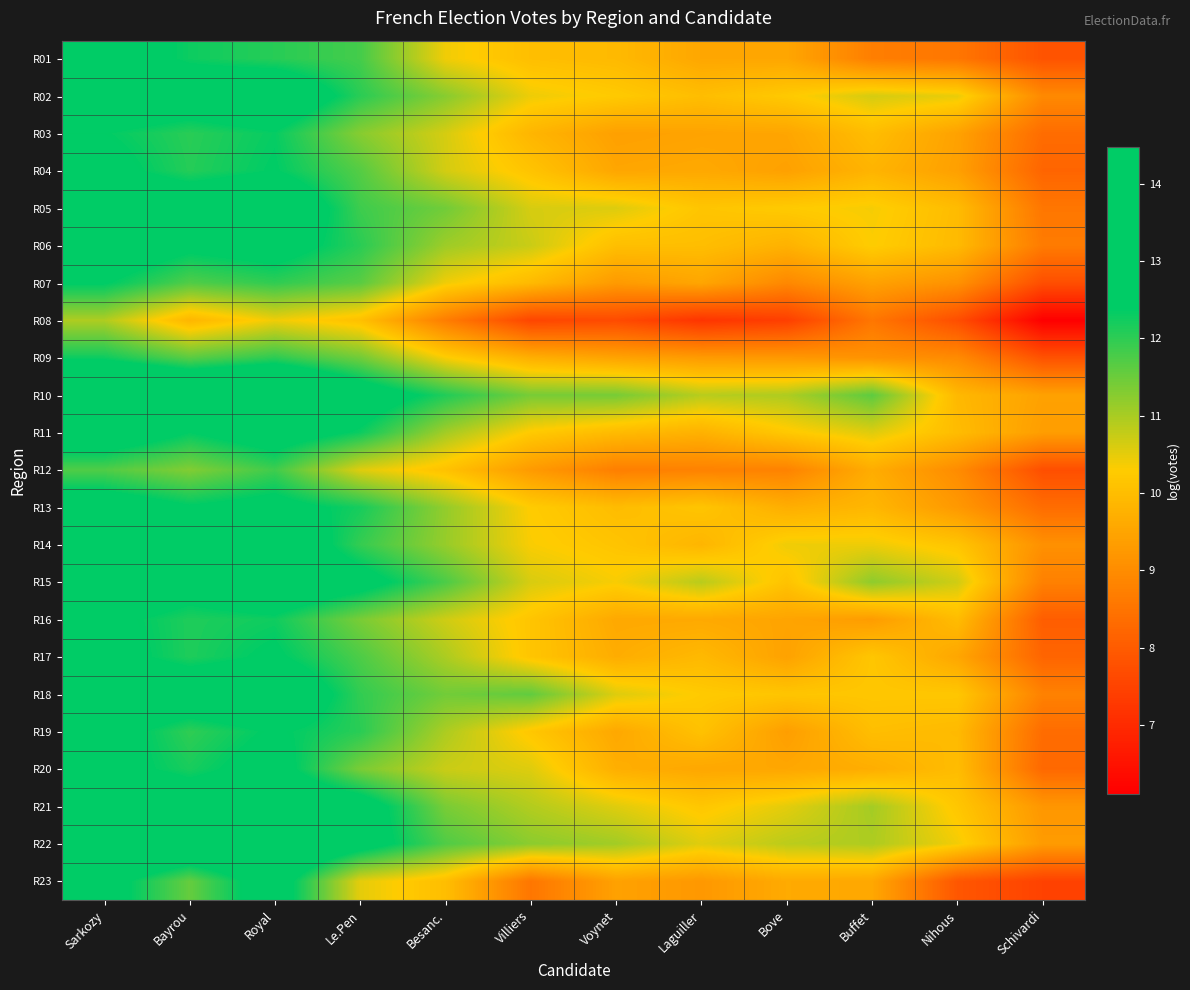

Between Le.Pen and Bove, which is larger?

Le.Pen